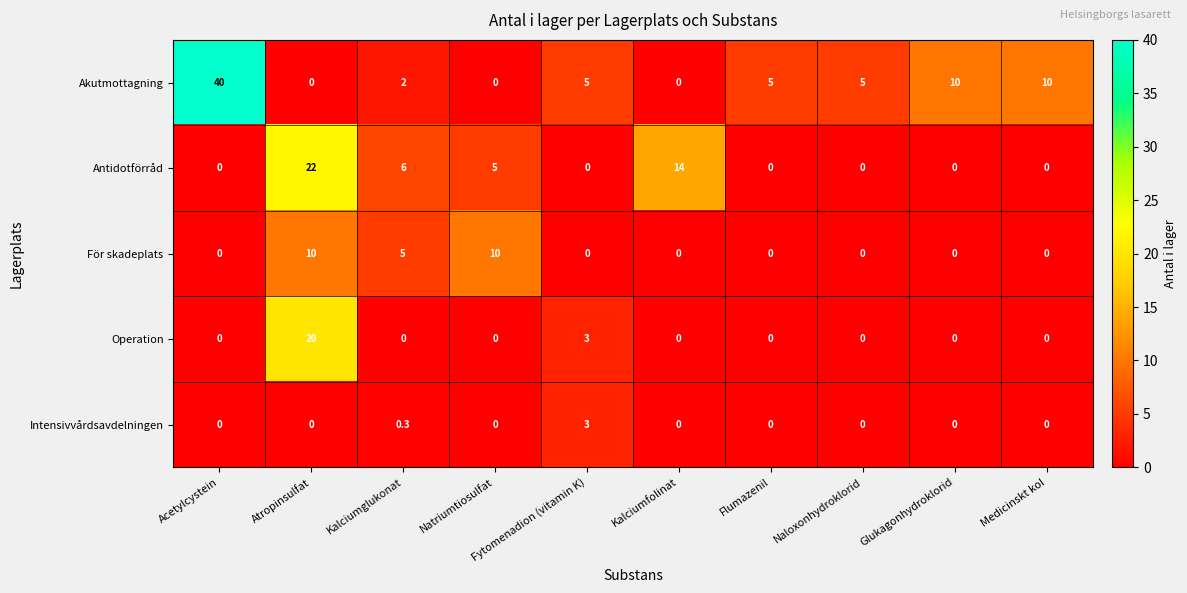

Is it true that Operation equals 0.0 at Acetylcystein?

True